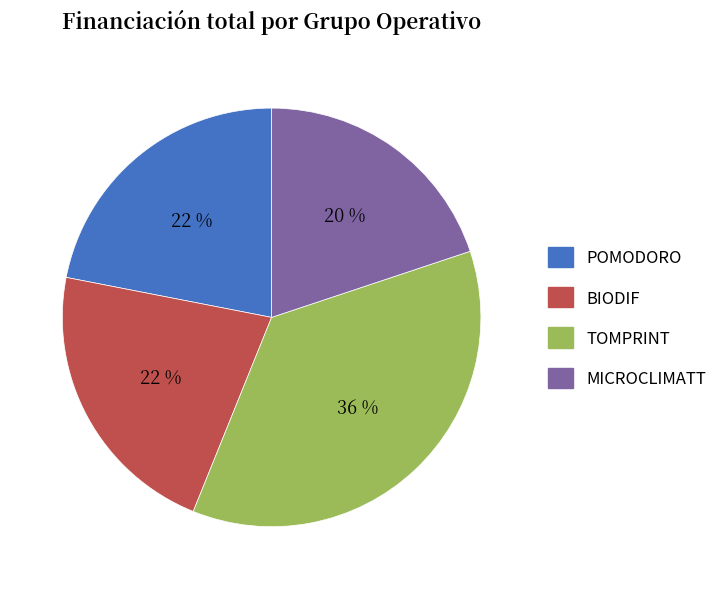

To the nearest percent, what is the difference between the largest and smallest slice percentages?

16%